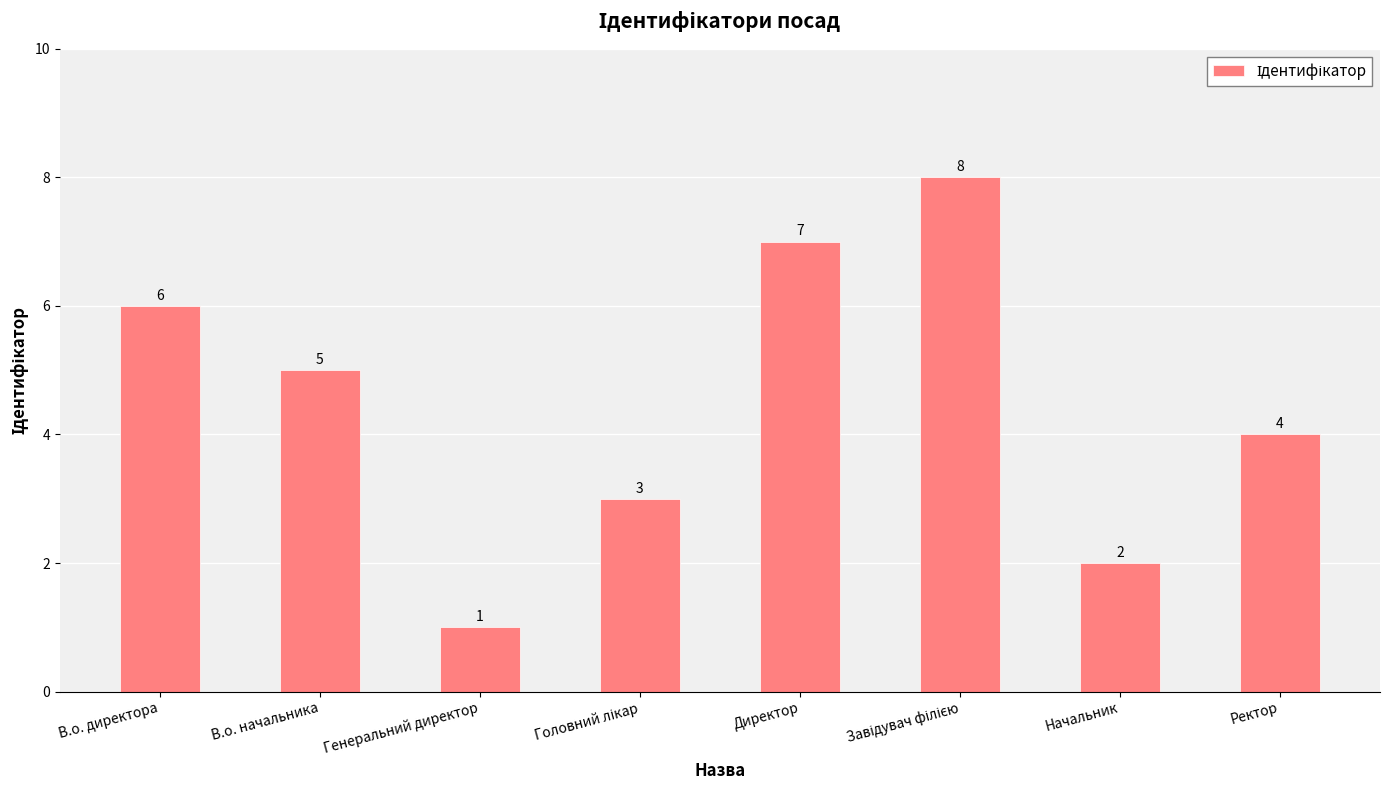

What is the sum of all values?

36